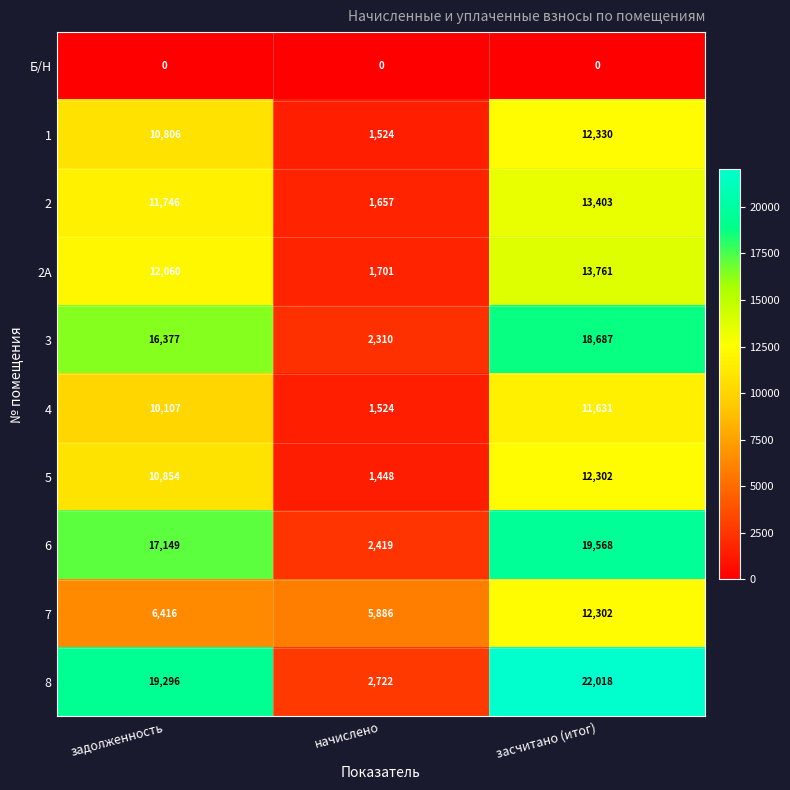

At which label does 5 reach its minimum?

начислено